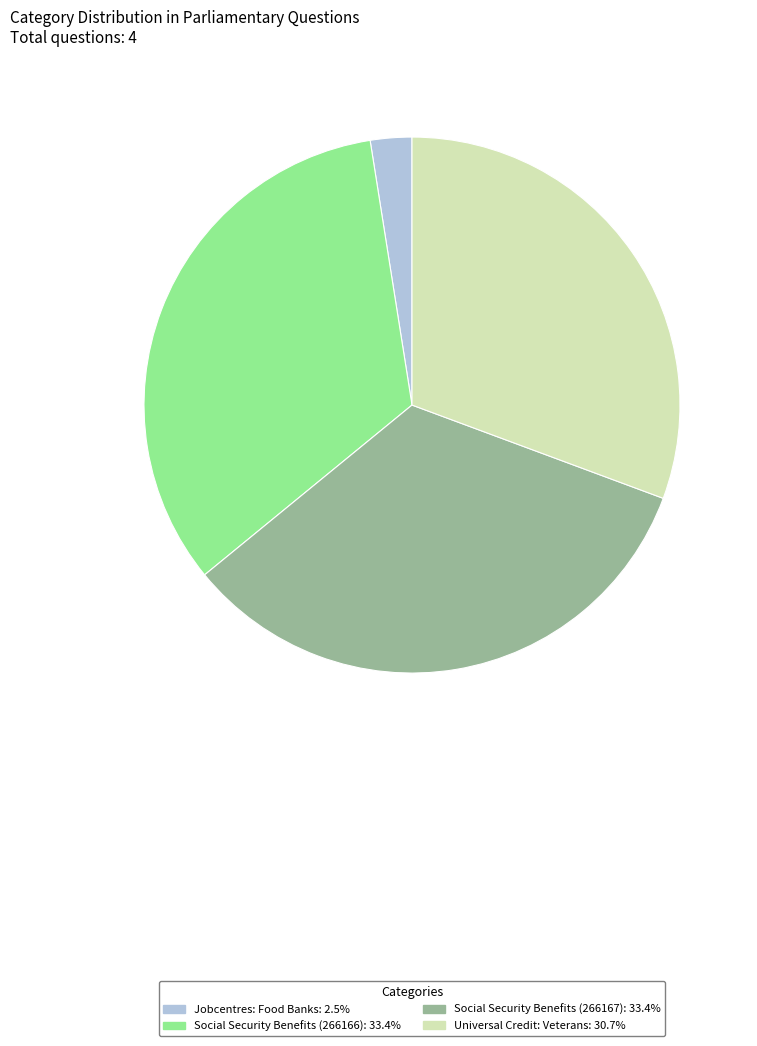

Combined, do Social Security Benefits (266166): 33.4% and Social Security Benefits (266167): 33.4% account for over 50%?

Yes